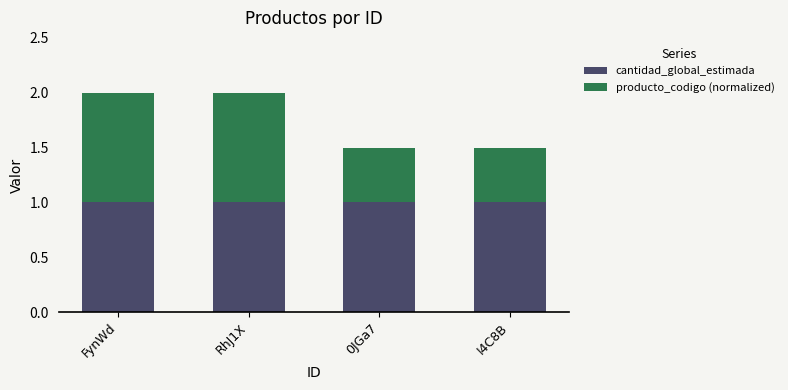

What is the average value of the cantidad_global_estimada series?

1.0